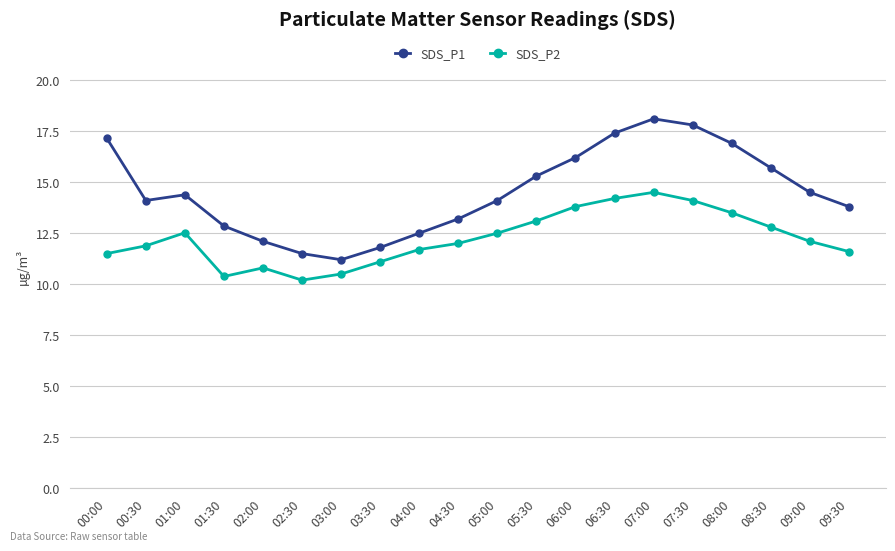

True or false: SDS_P1 has more than 0 interior local peaks.

True